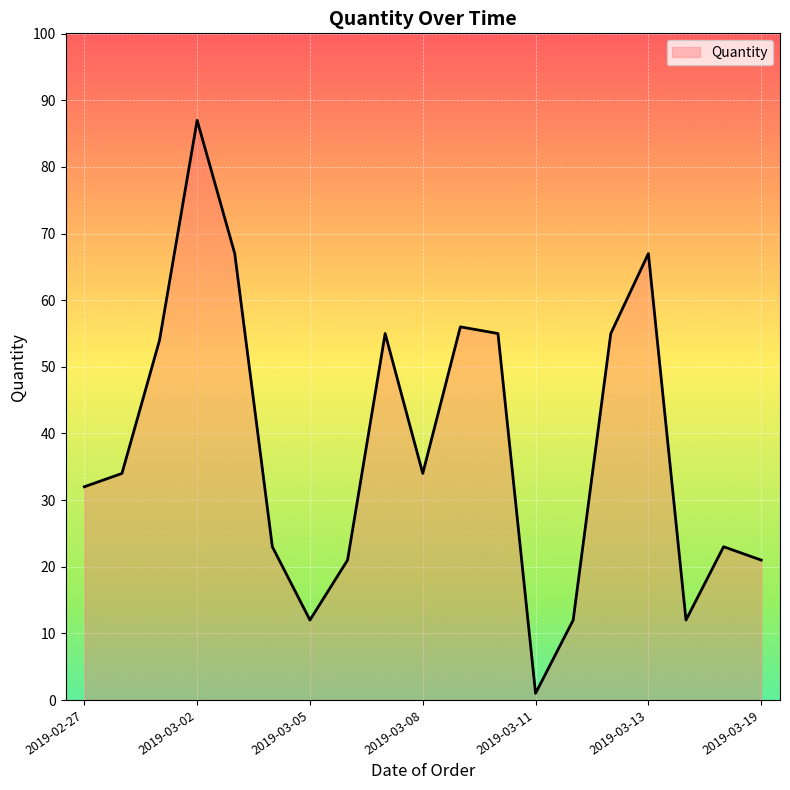

What is the difference between the maximum and minimum values?

86